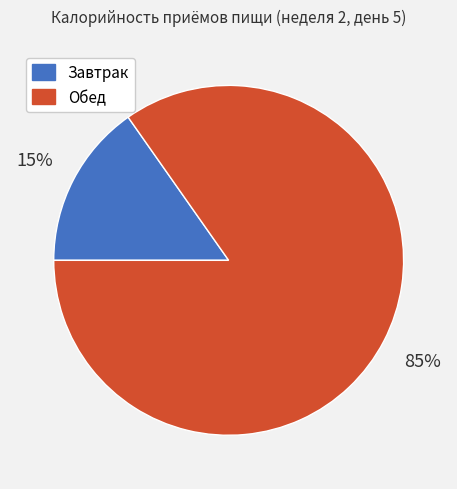

To the nearest percent, what percentage of the pie is Обед?

85%